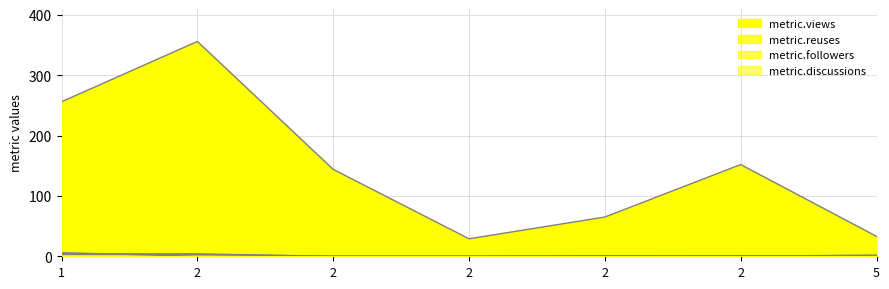

Reading left to right, what are all the values shown in this chart?

metric.views: 256	356	144	29	65	152	33
metric.discussions: 6	0	0	0	1	0	0
metric.reuses: 4	4	0	0	0	0	2
metric.followers: 3	3	0	0	0	1	0